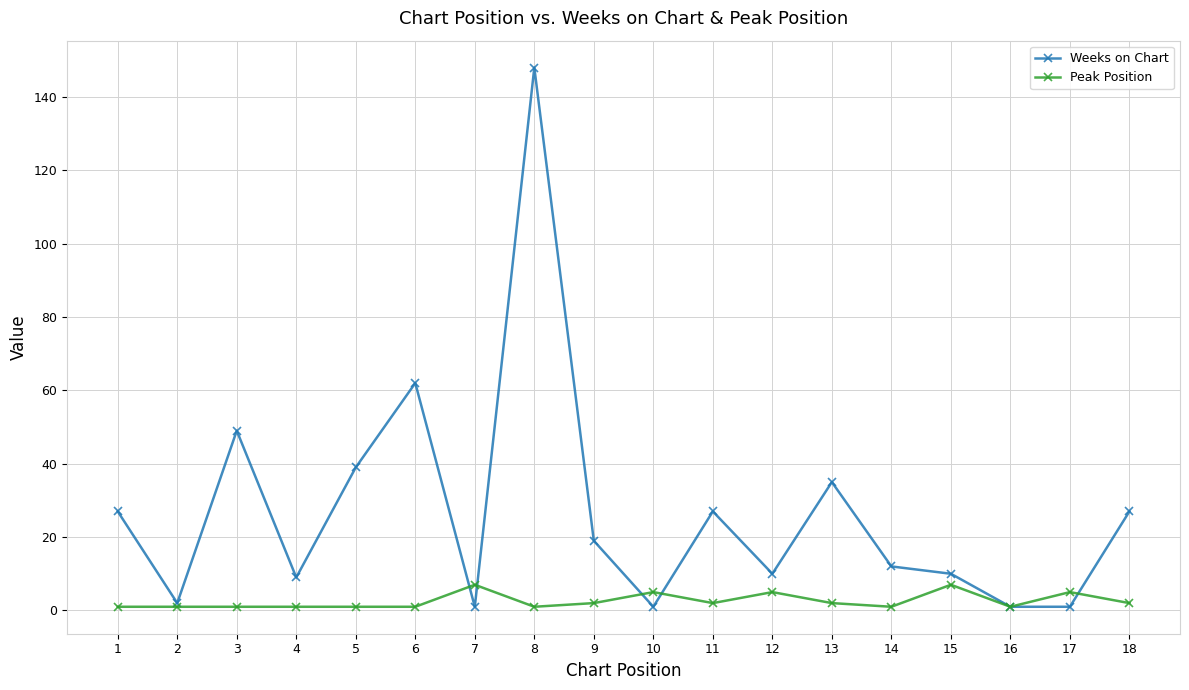

The value of Weeks on Chart at 4 is 14. True or false?

False